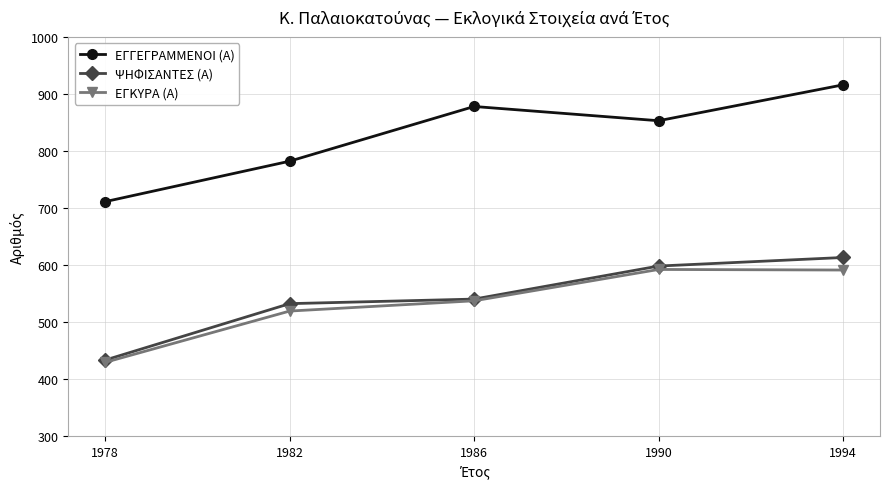

True or false: ΕΓΚΥΡΑ (Α) and ΕΓΓΕΓΡΑΜΜΕΝΟΙ (Α) cross at least once.

False